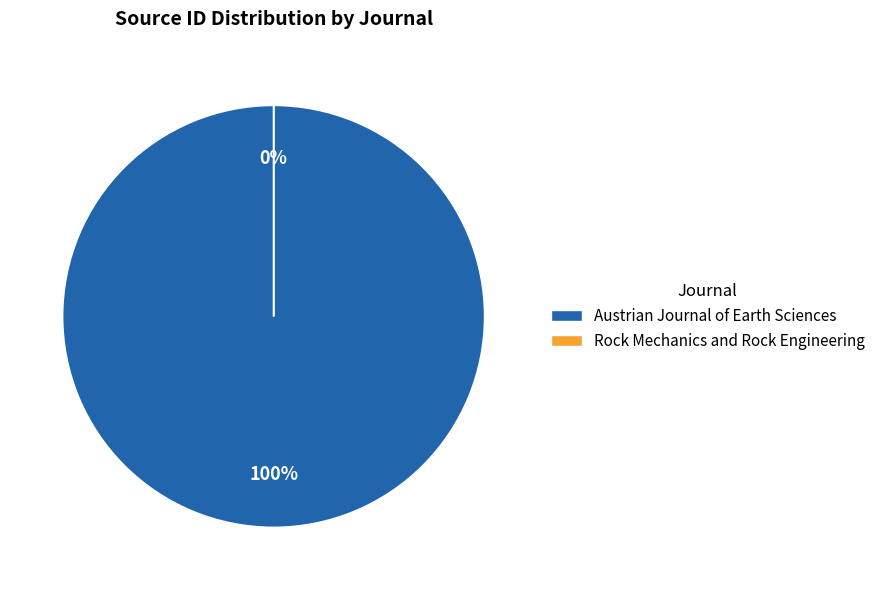

Which category has the smallest portion of the pie?

Rock Mechanics and Rock Engineering